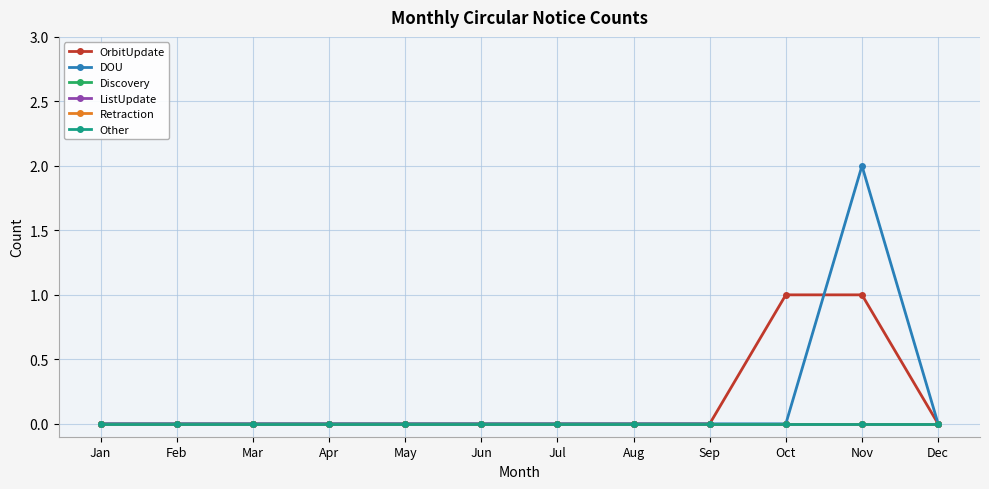

List the labels in order of Retraction value, largest first.

Jan, Feb, Mar, Apr, May, Jun, Jul, Aug, Sep, Oct, Nov, Dec